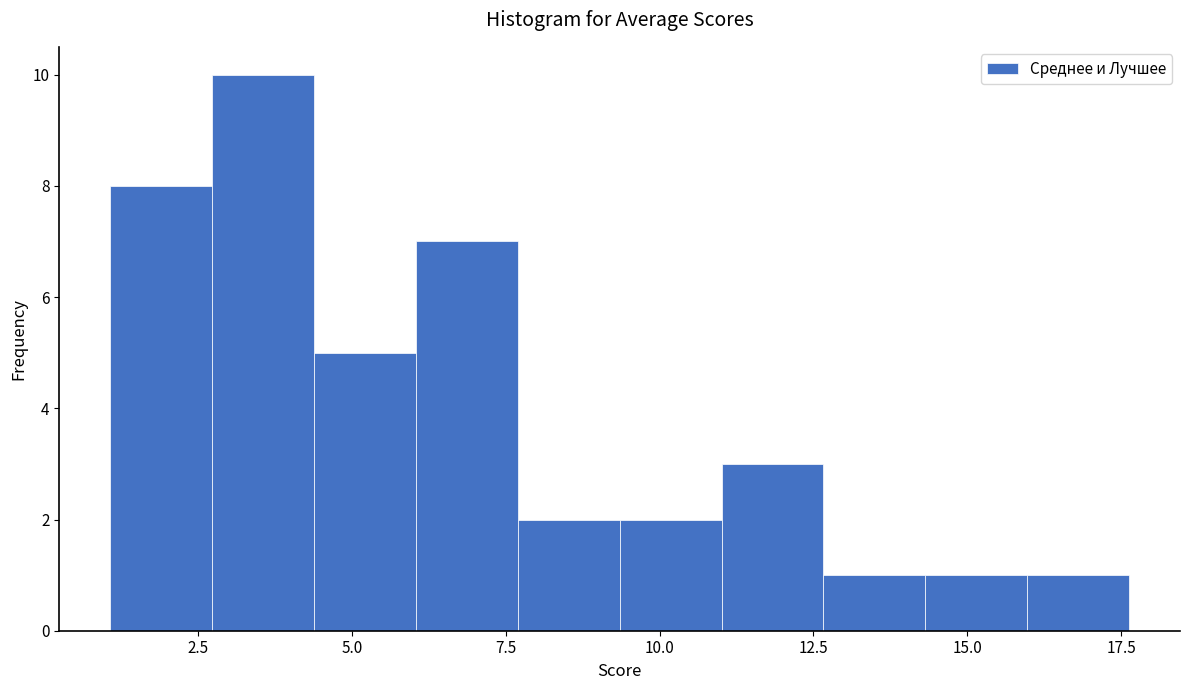

Around what value on the x-axis is the tallest bar? Give the approximate position of its centre, as read against the axis.

3.5